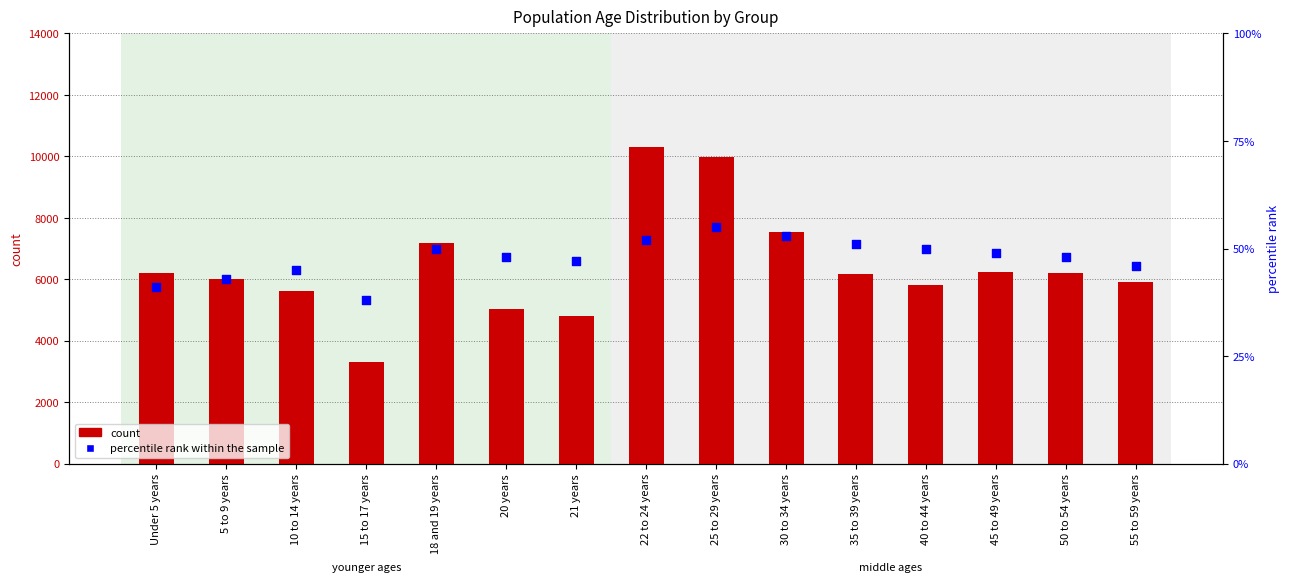

Which series has the largest total across all categories?

count